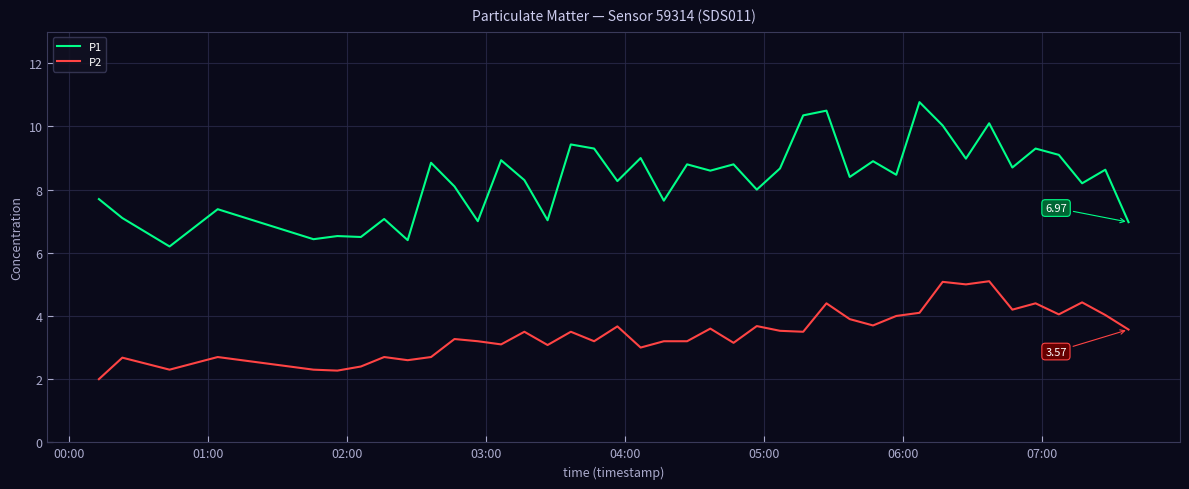

Does the chart display data point markers on the line(s)?

No